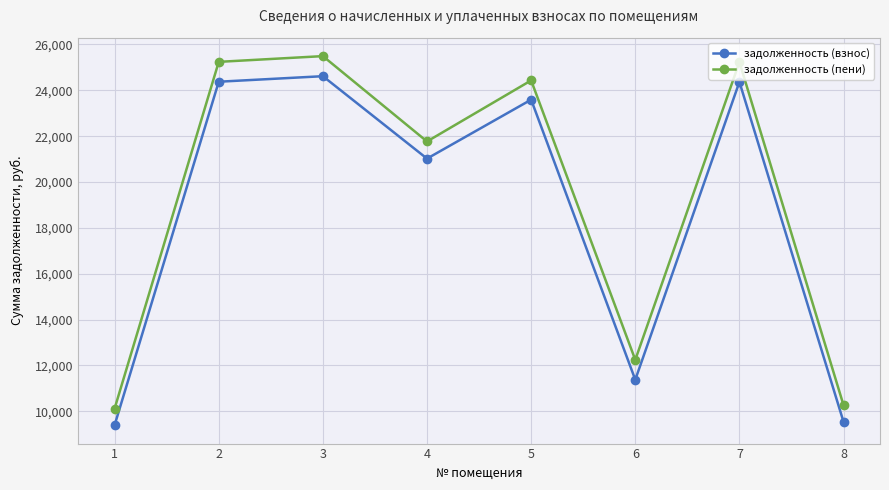

What are all the series names shown in the legend?

задолженность (взнос), задолженность (пени)